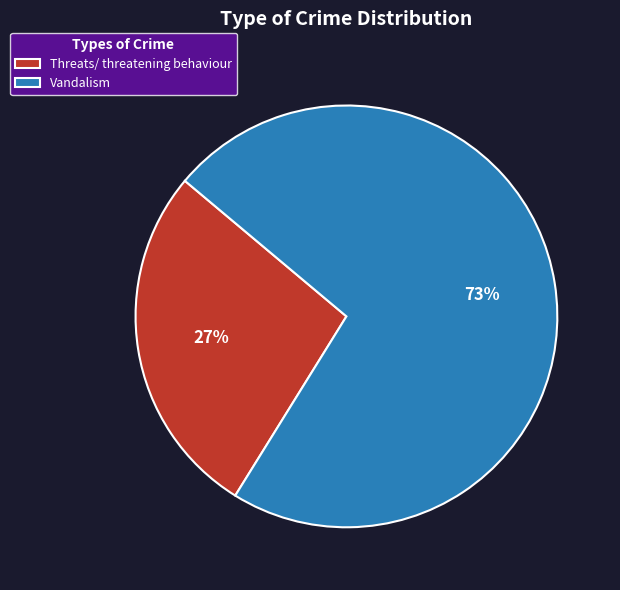

Is it true that Vandalism is 73% of the pie?

True